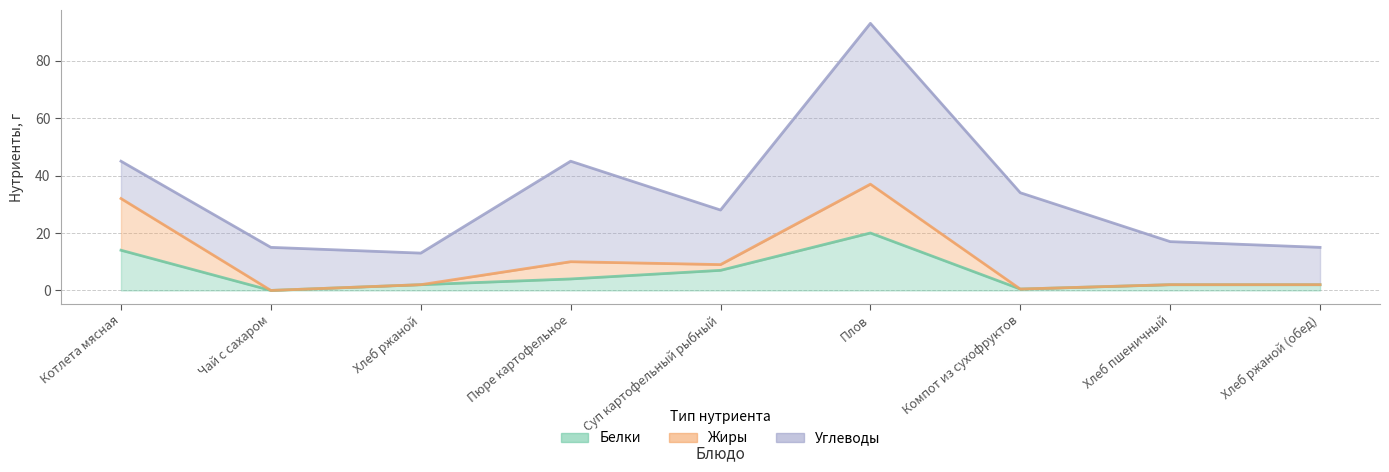

What is the sum of the Жиры values at Хлеб ржаной (обед) and Суп картофельный рыбный?

11.0